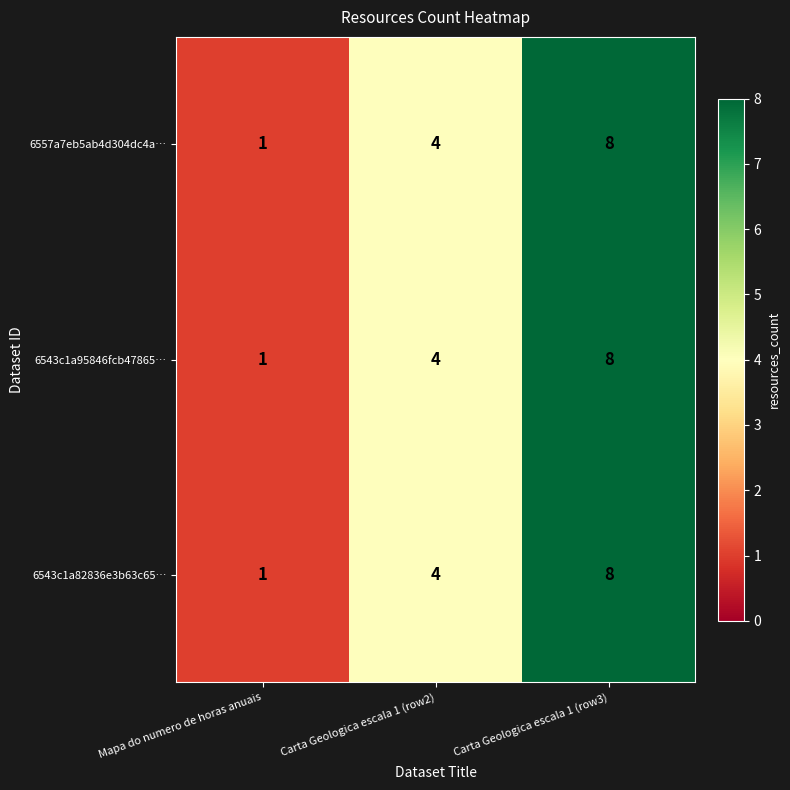

Rank the categories by 6543c1a82836e3b63c65… value from highest to lowest.

Carta Geologica escala 1 (row3), Carta Geologica escala 1 (row2), Mapa do numero de horas anuais